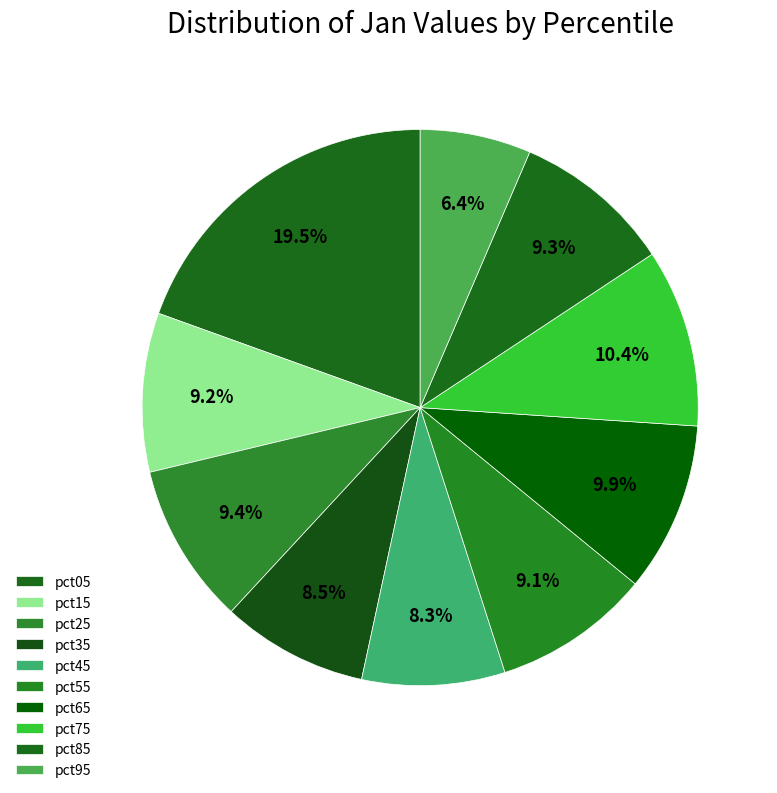

Between pct95 and pct85, which is larger?

pct85